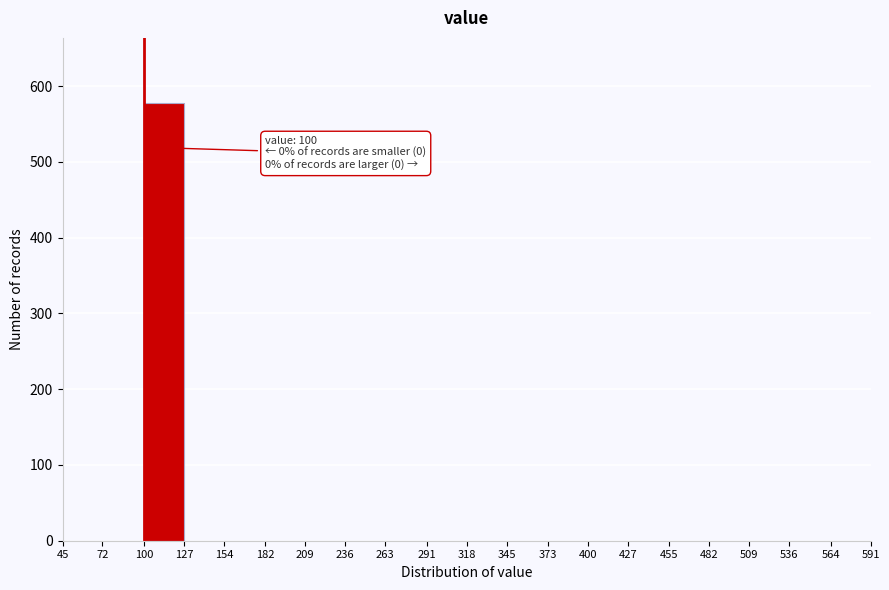

Over which range of the x-axis is the bar tallest?

100 to 127